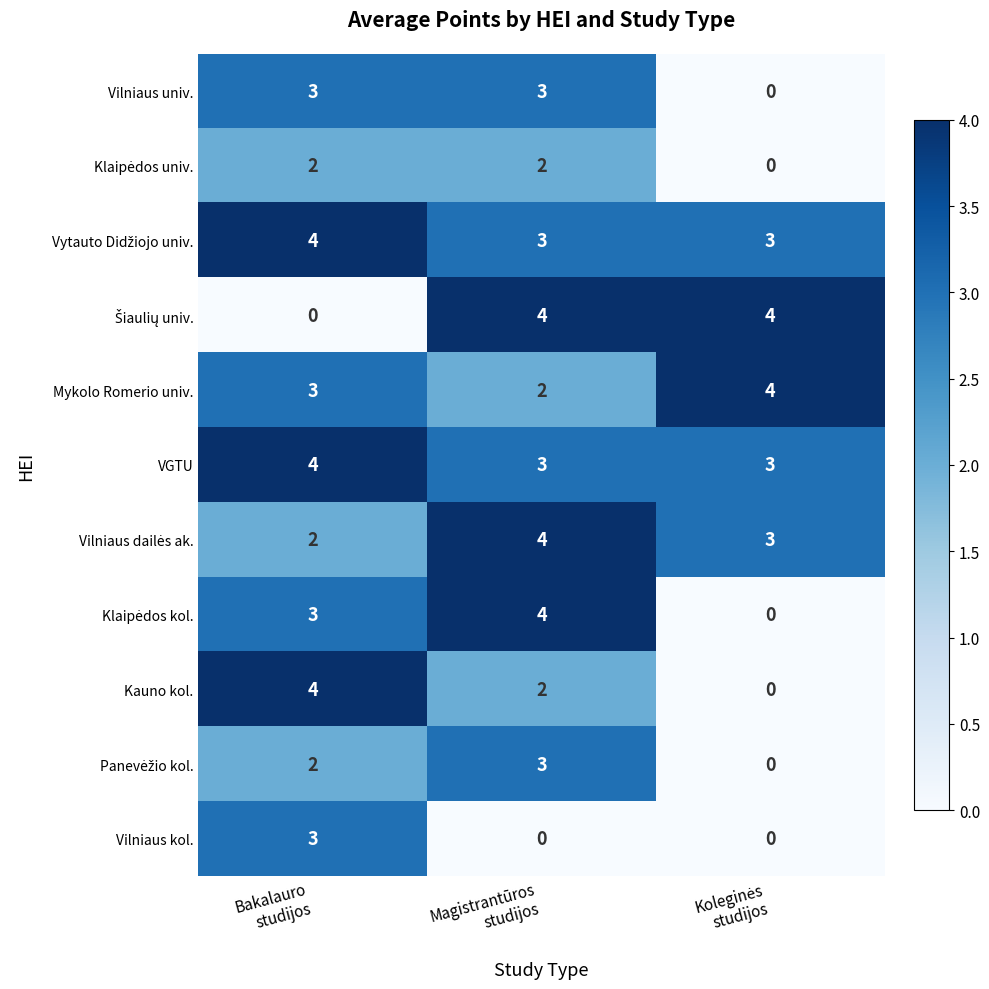

How many data points in VGTU are above 3?

1